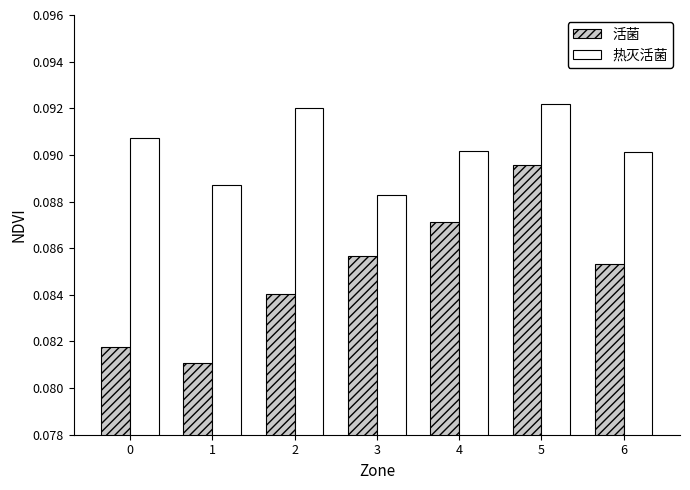

True or false: 热灭活菌 has a value of 0.0 at 0.

False